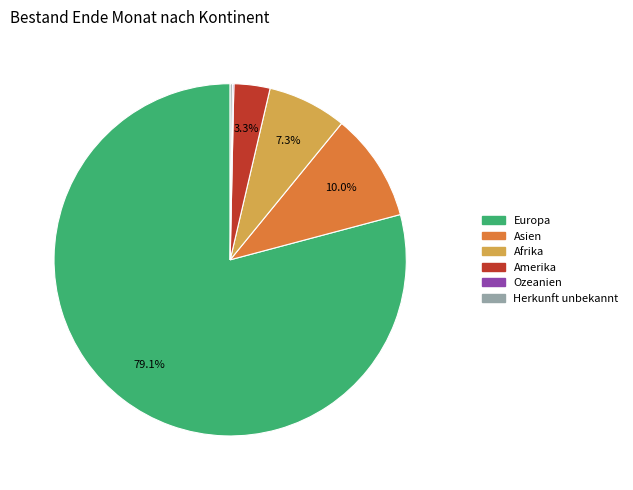

What is the largest slice in the pie chart?

Europa